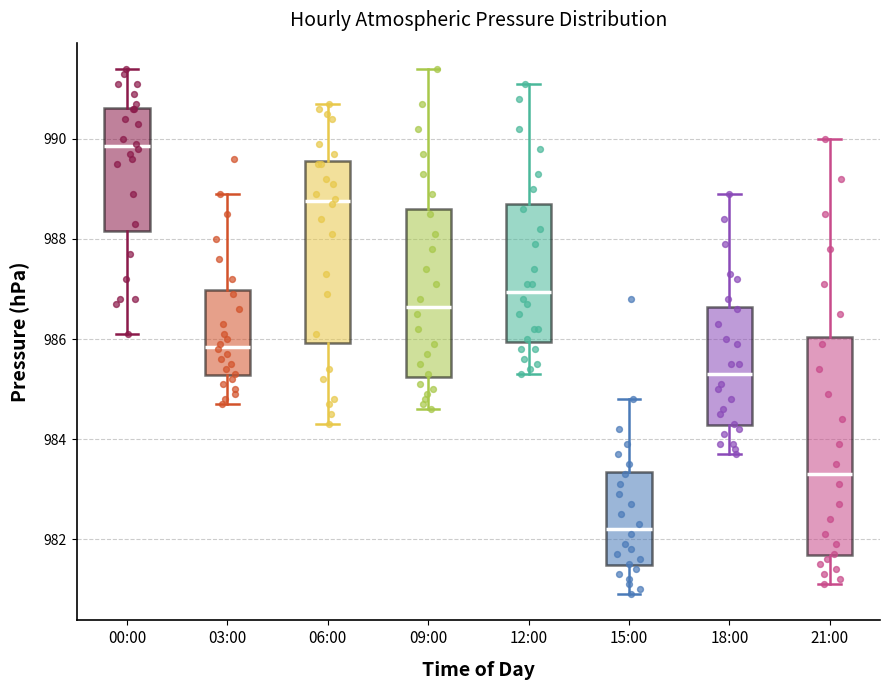

Which box's median line is the highest?

00:00